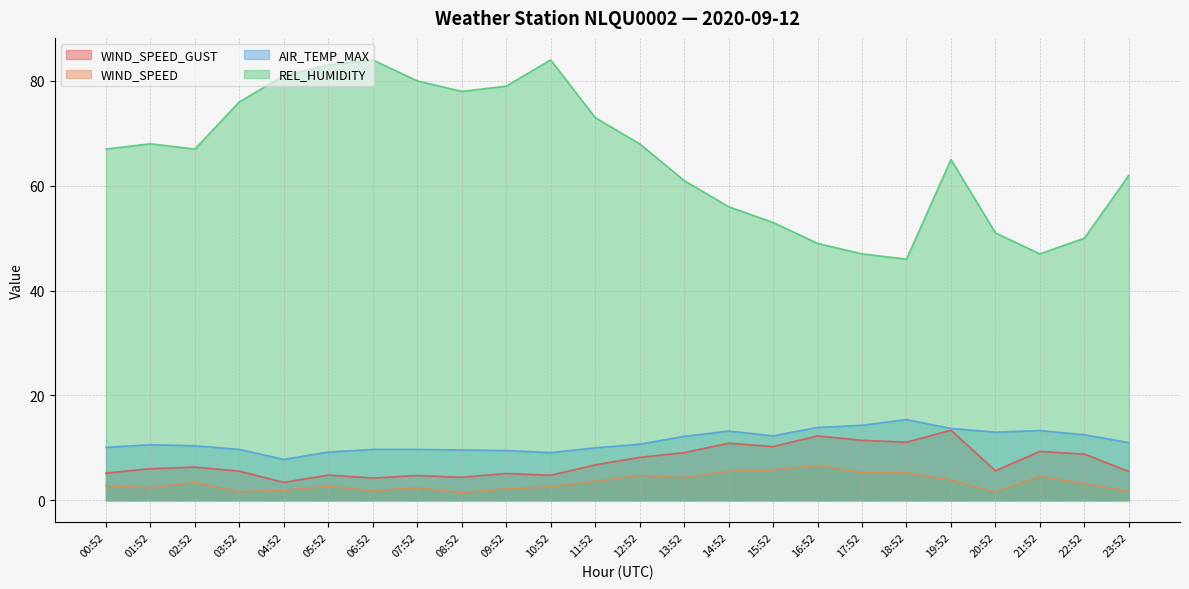

What is the total value across all series at 09:52?

95.8